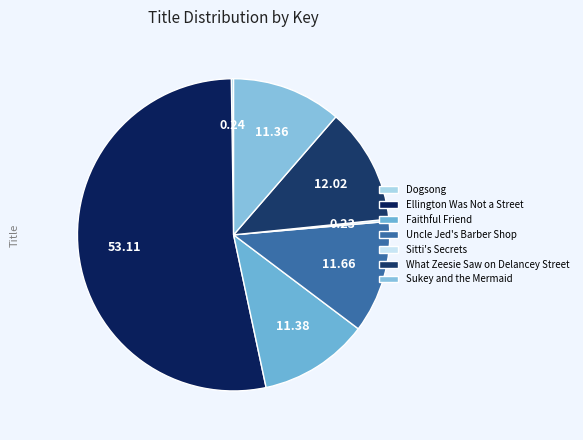

The Sukey and the Mermaid slice represents 21% of the pie. True or false?

False